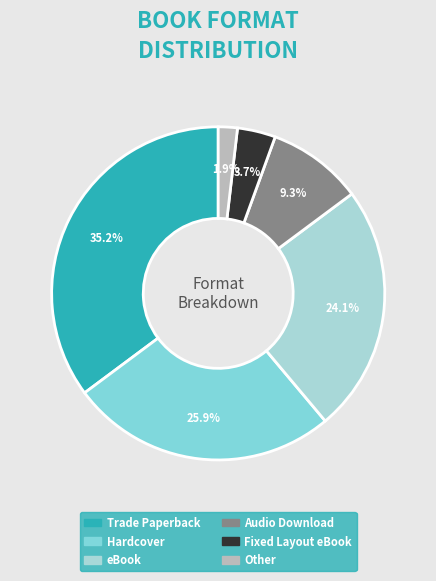

To the nearest percent, what is the difference between the Hardcover and Trade Paperback slice percentages?

9%